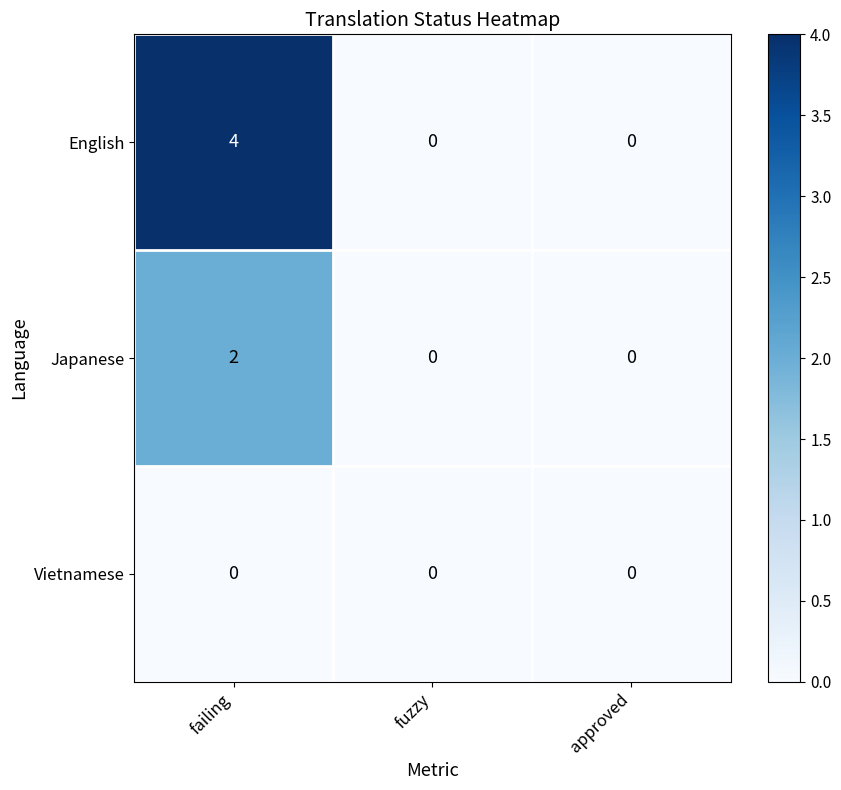

What is the sum of all English values?

4